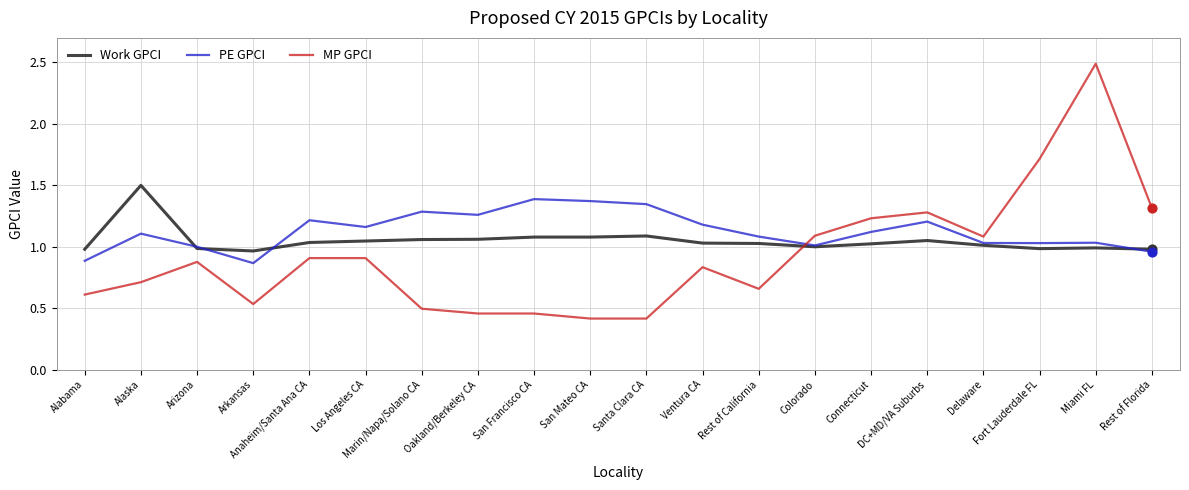

Which series has the largest range (max minus min)?

MP GPCI